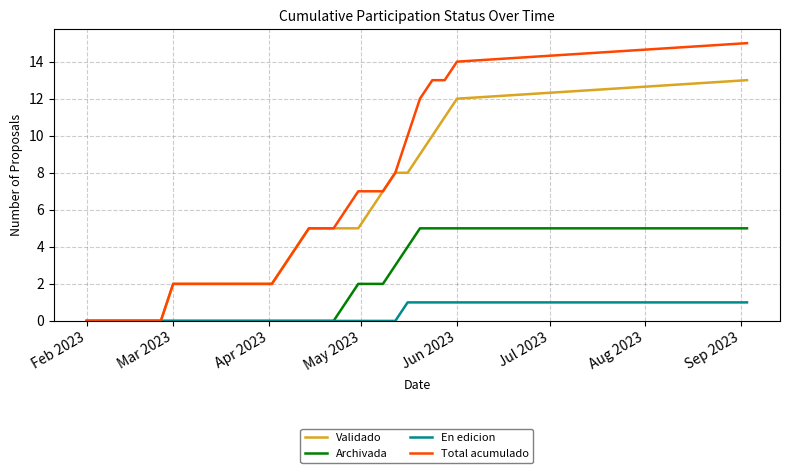

List the series in order of their peak value, lowest first.

En edicion, Archivada, Validado, Total acumulado